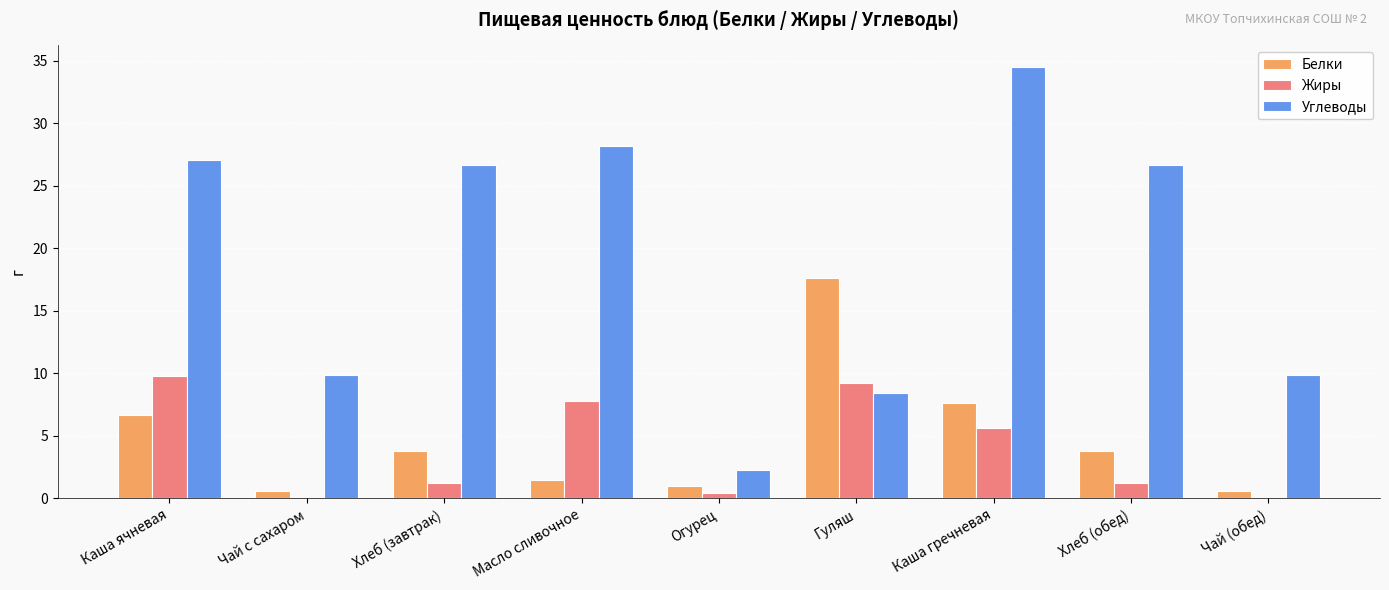

What is the total value across all series at Хлеб (завтрак)?

31.7